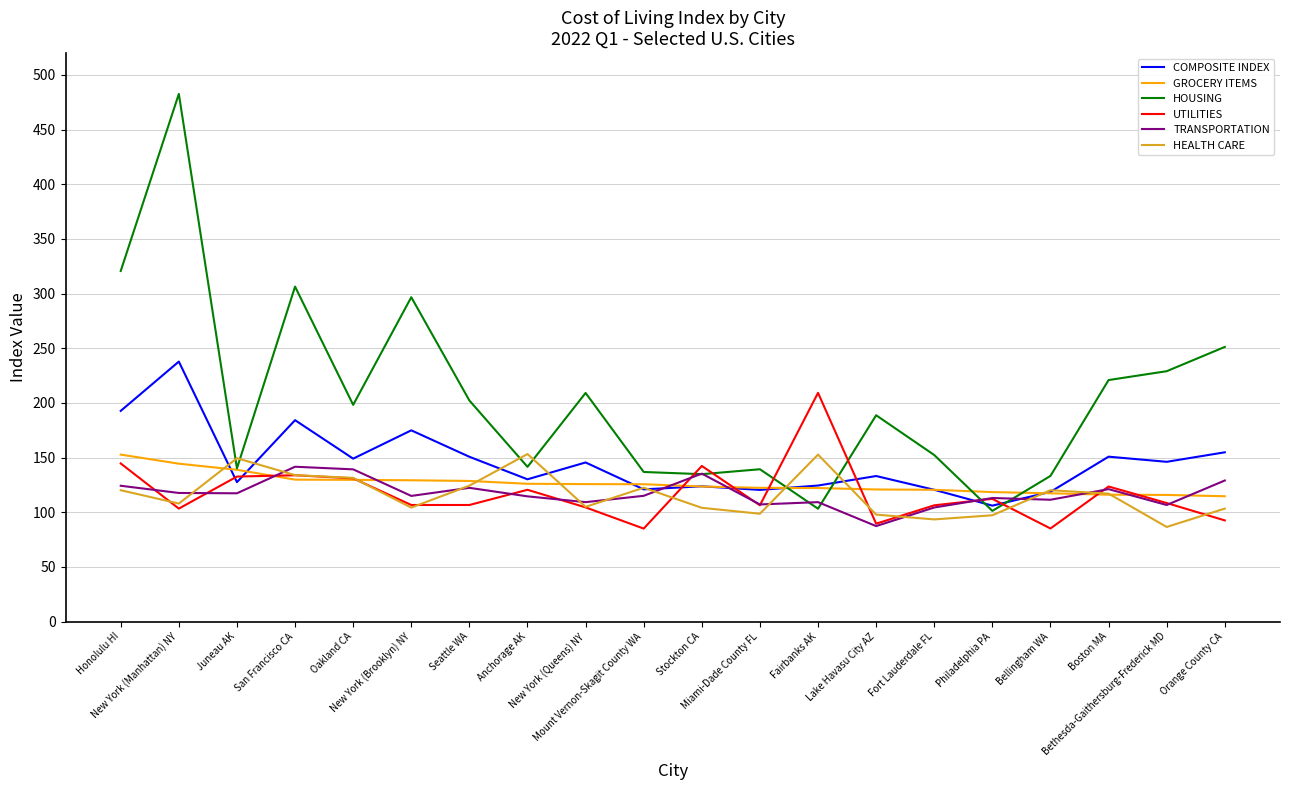

What is the difference between the second highest and minimum values in the HEALTH CARE series?

66.2